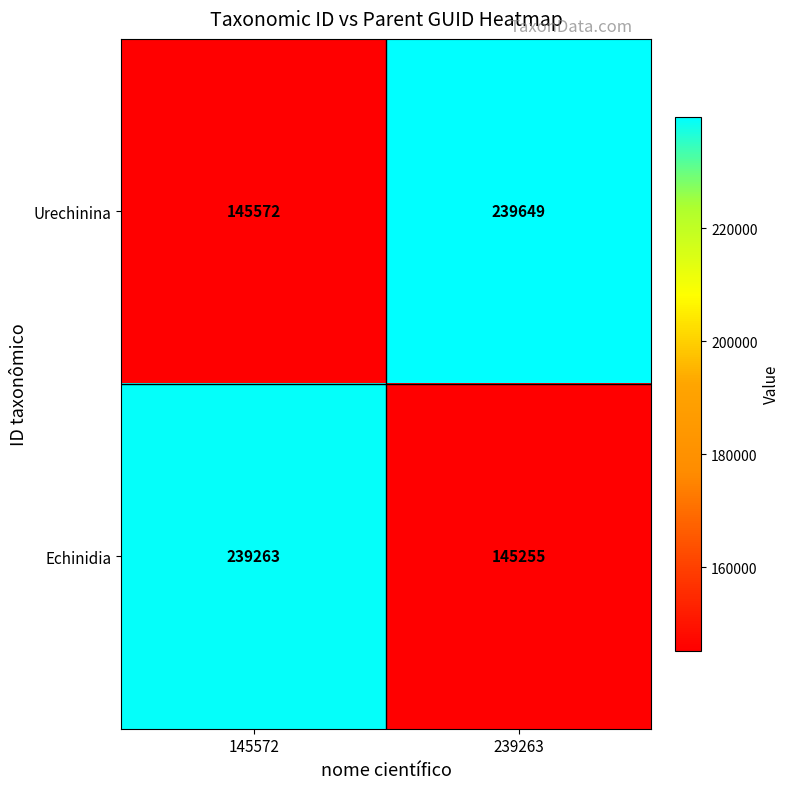

What is the difference between the Urechinina values at 239263 and 145572?

94077